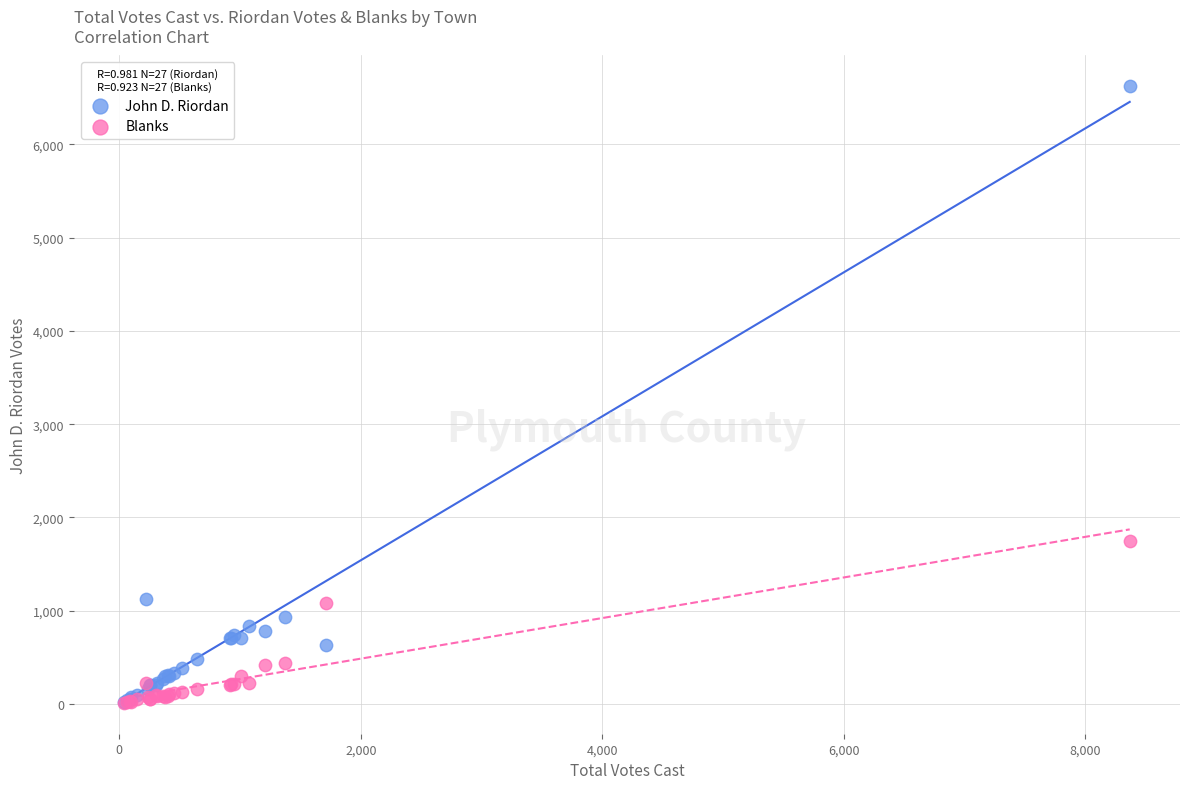

In the John D. Riordan series, what Y value is closest to 3323?

1123